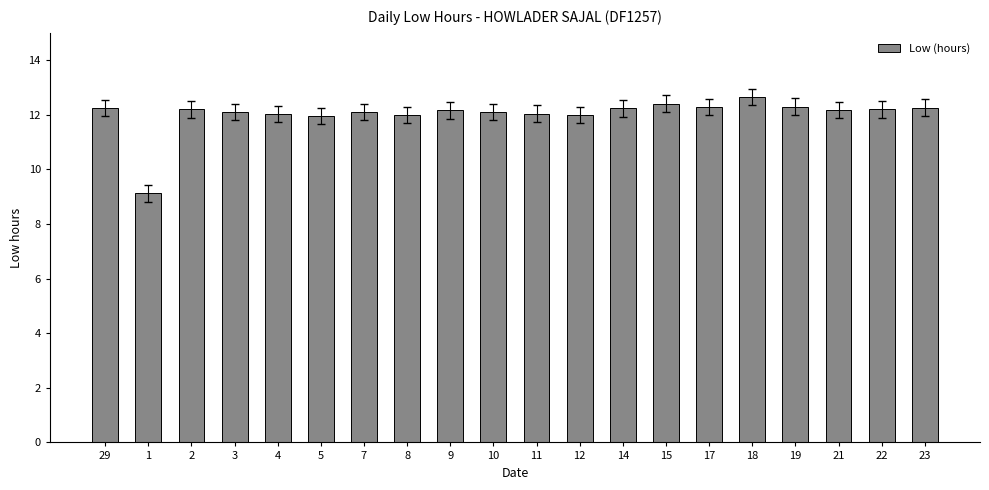

Where does the data first go above 12?

29